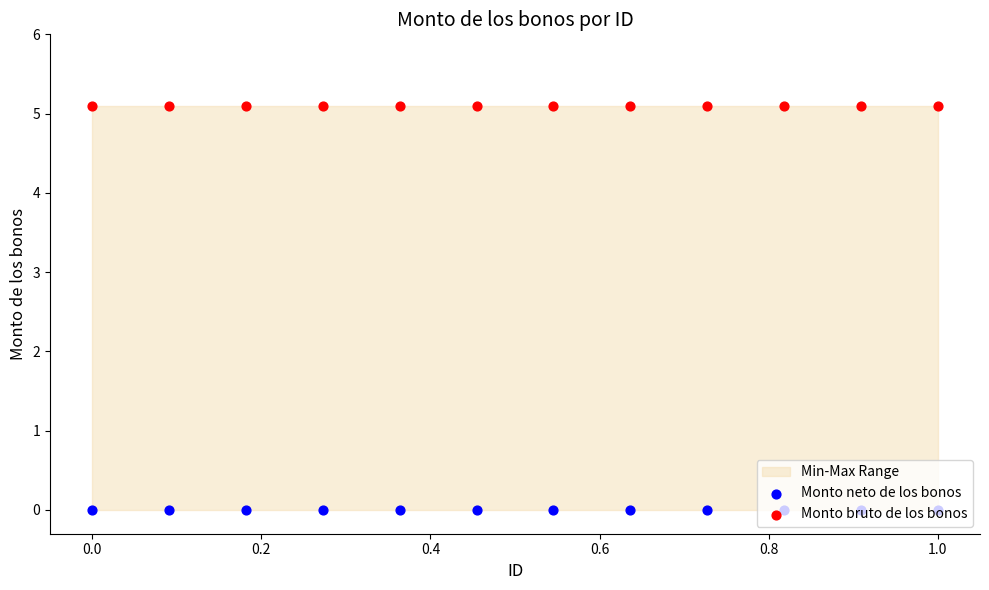

Which series reaches the maximum Y coordinate?

Monto bruto de los bonos